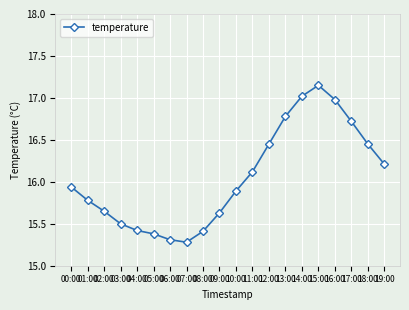

True or false: there are more than 2 points higher than both neighbors.

False